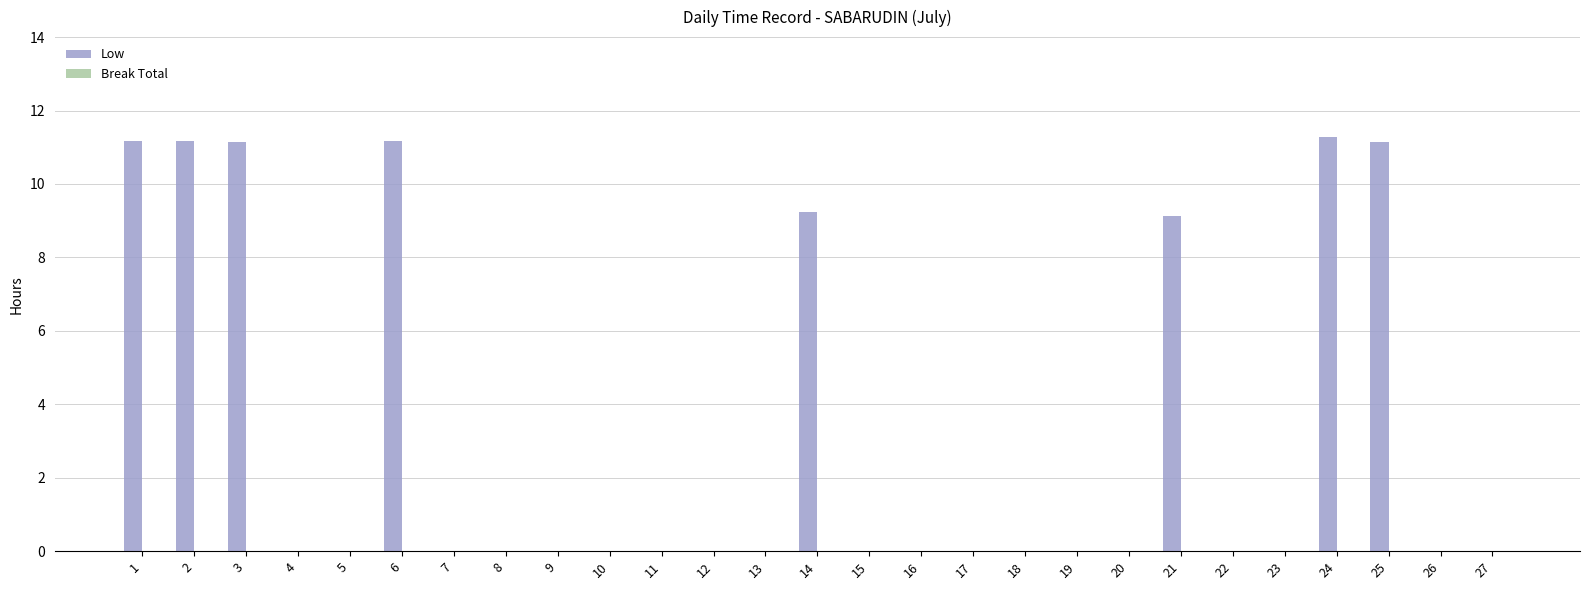

What is the sum of the values at 4 and 21?

9.1